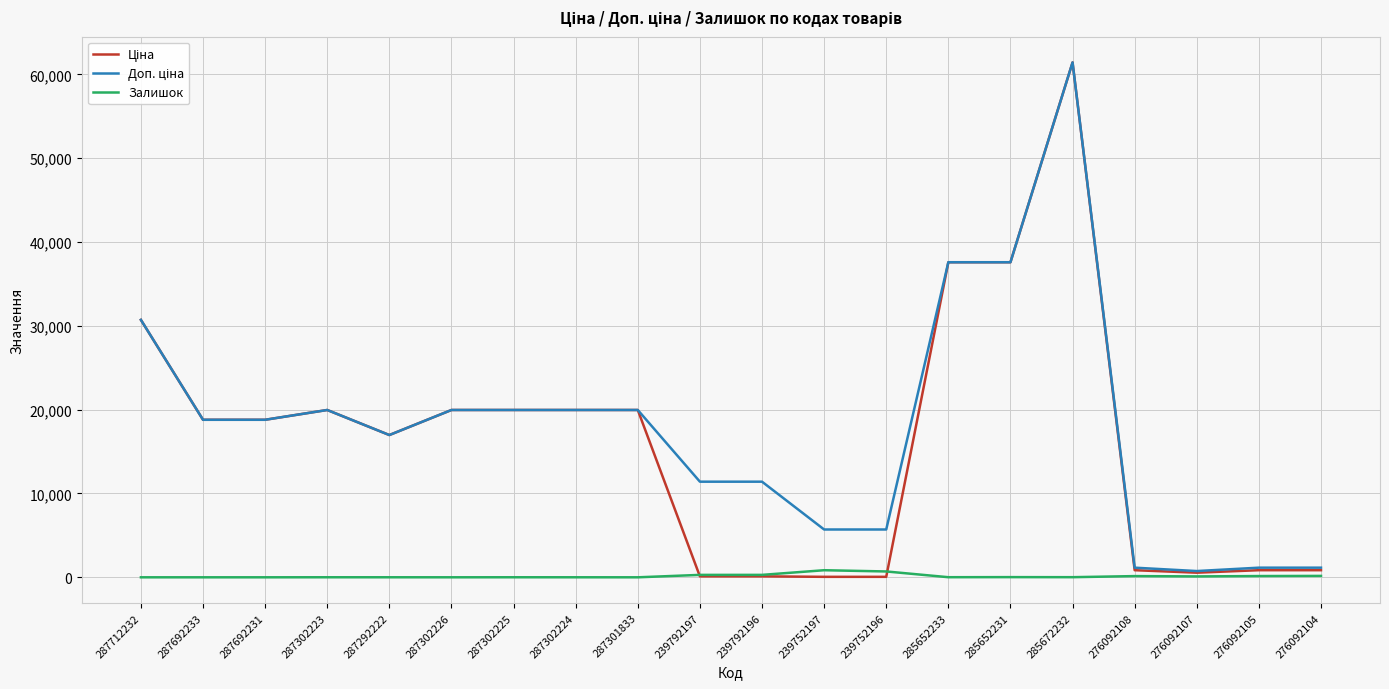

At which category is the sum across all series the highest?

285672232